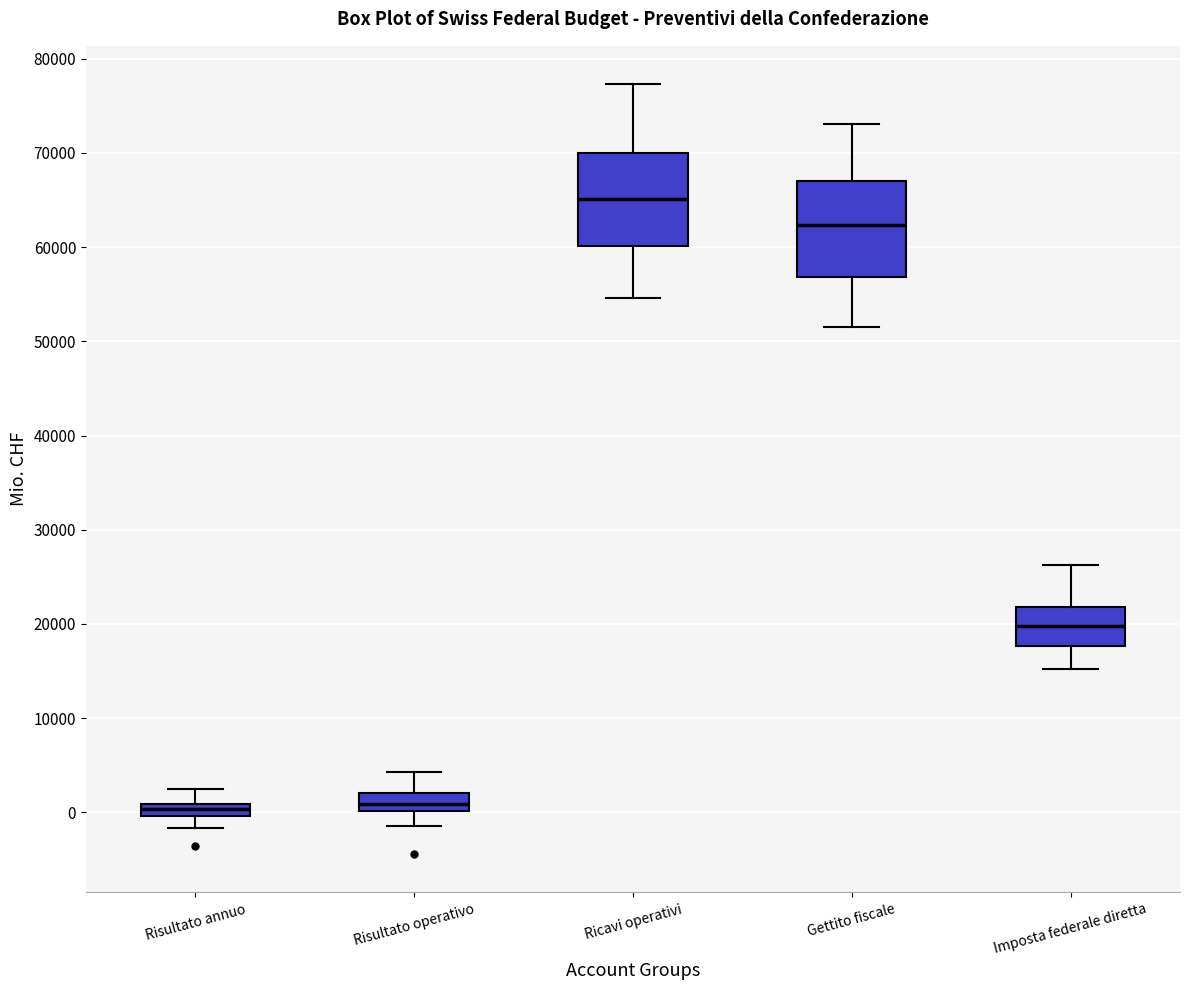

Where is the upper edge of the box for Ricavi operativi on the y-axis? The values are not printed on the chart, so give them approximately, as read against the axis.

70000